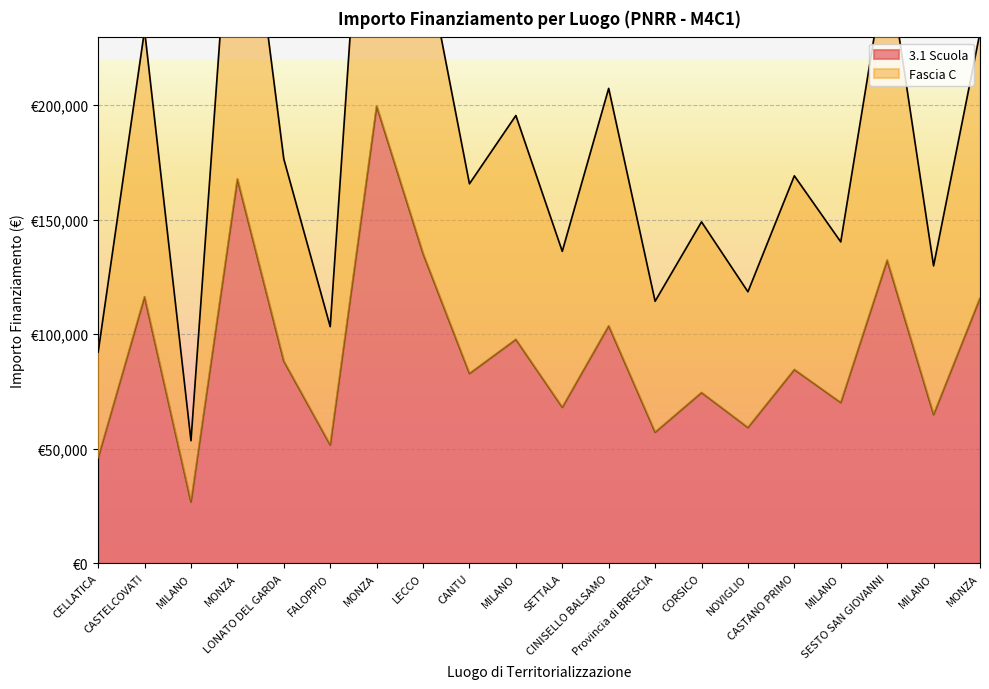

Rank the series by their maximum value, from lowest to highest.

3.1 Scuola, Fascia C